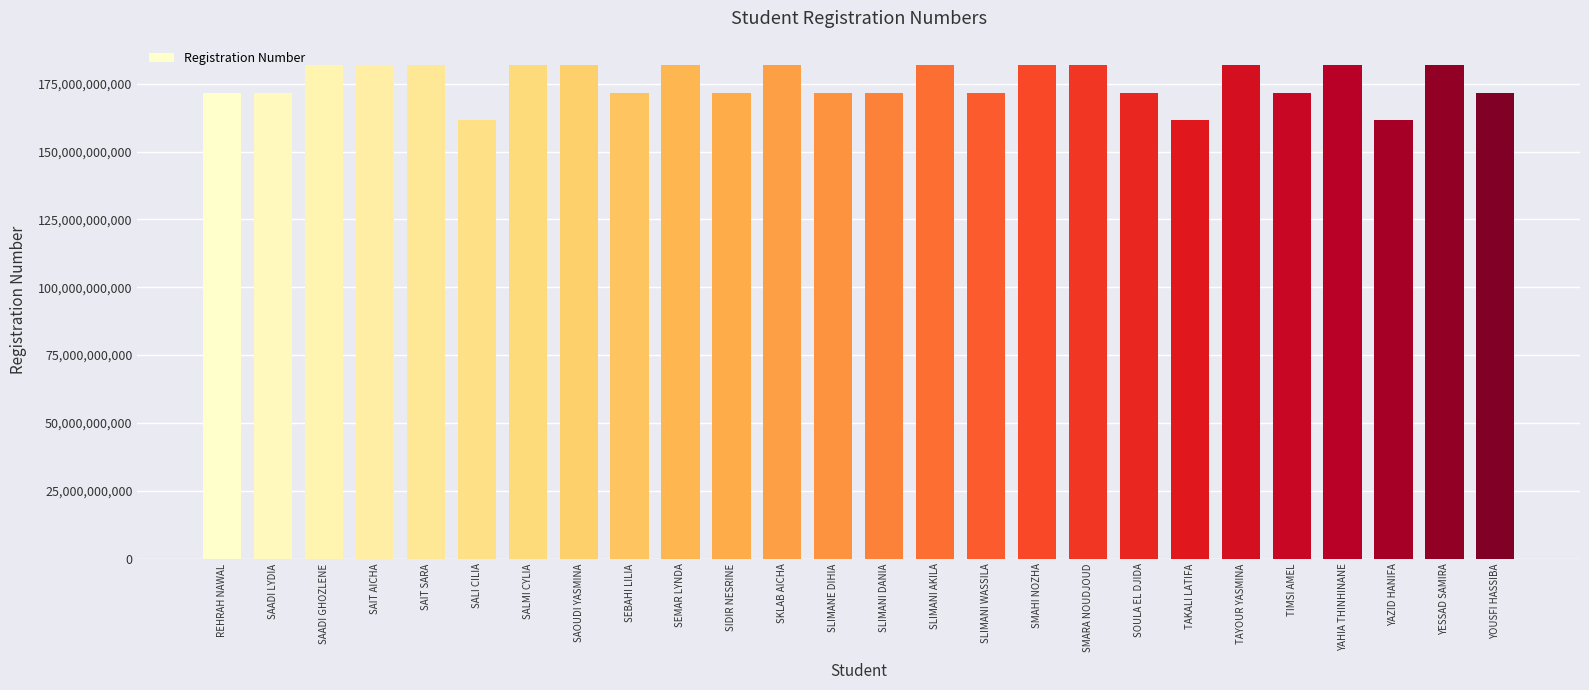

Approximately how many times larger is the value at YAZID HANIFA compared to SMAHI NOZHA?

0.9